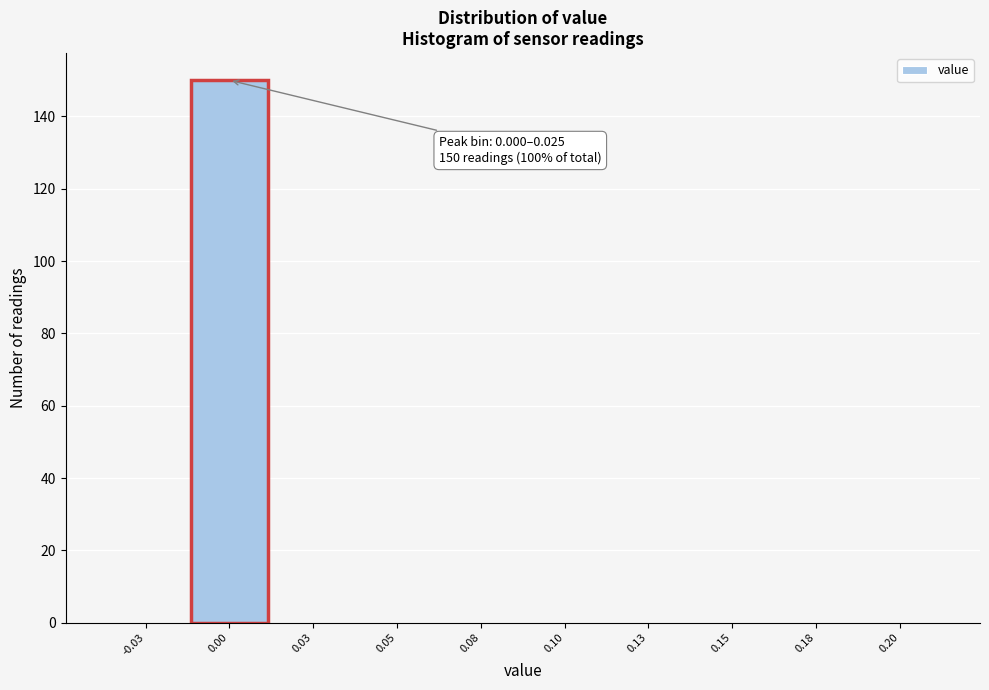

Reading left to right, transcribe all the data shown in this chart.

-0.03=0	0.00=150	0.03=0	0.05=0	0.08=0	0.10=0	0.13=0	0.15=0	0.18=0	0.20=0